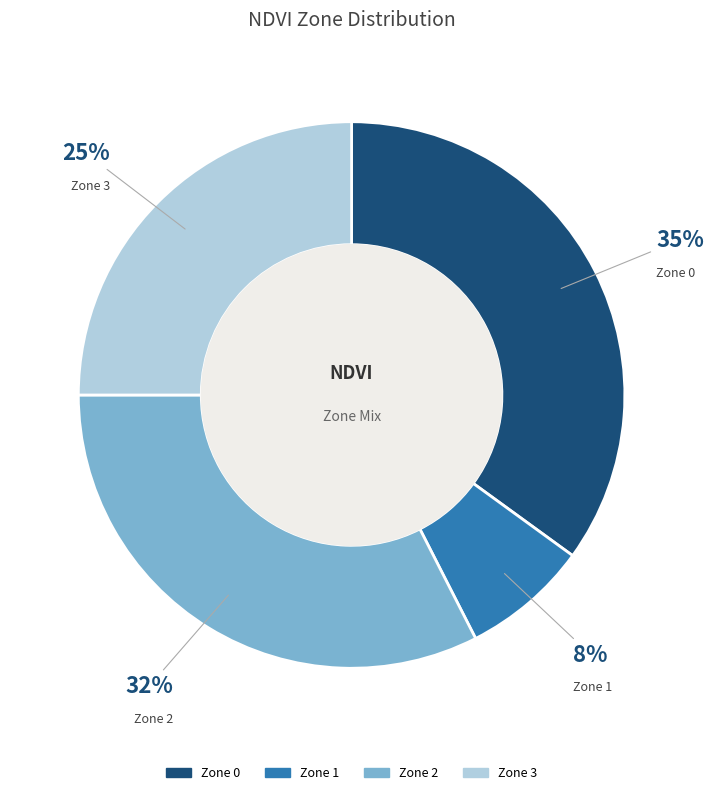

Is the sum of Zone 2 and Zone 1 greater than half?

No